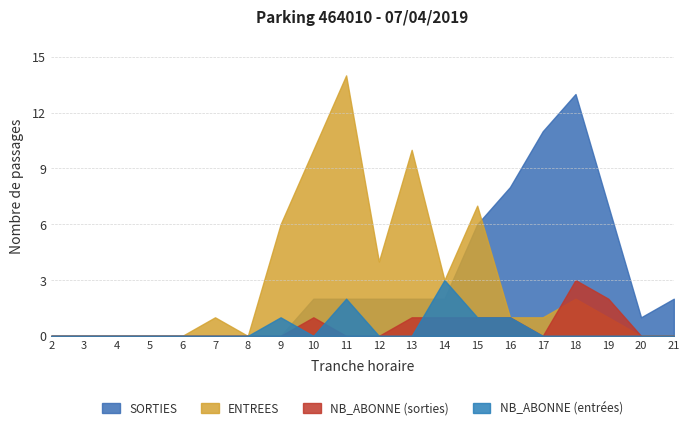

At which category does the chart reach its minimum across all series?

2